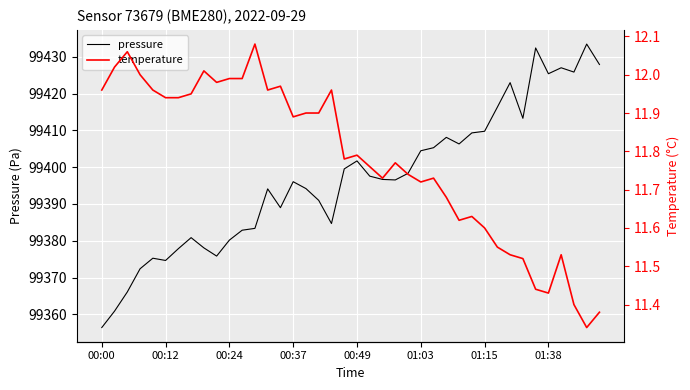

What is the minimum value for pressure?

99356.4